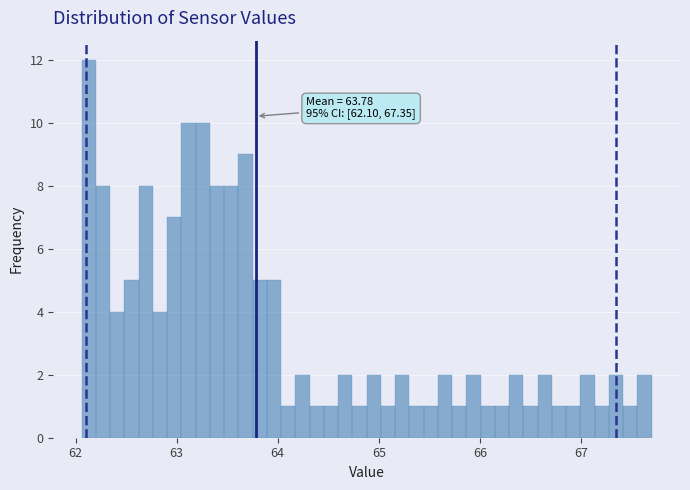

Read against the x-axis, roughly where is the centre of the tallest bar?

62.1